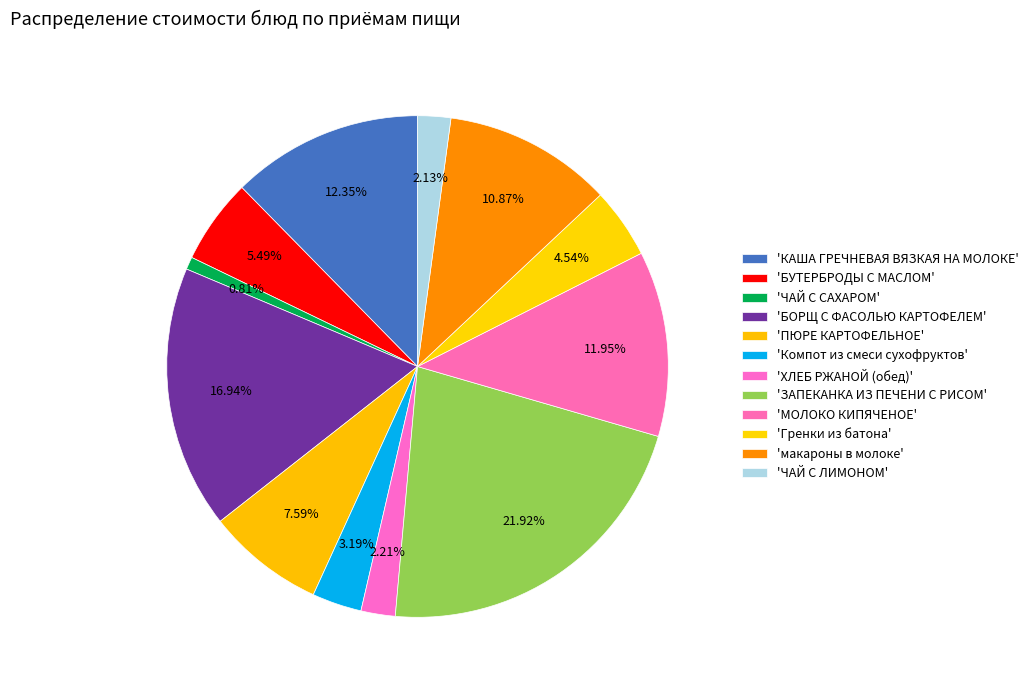

Count the number of slices in the pie.

12